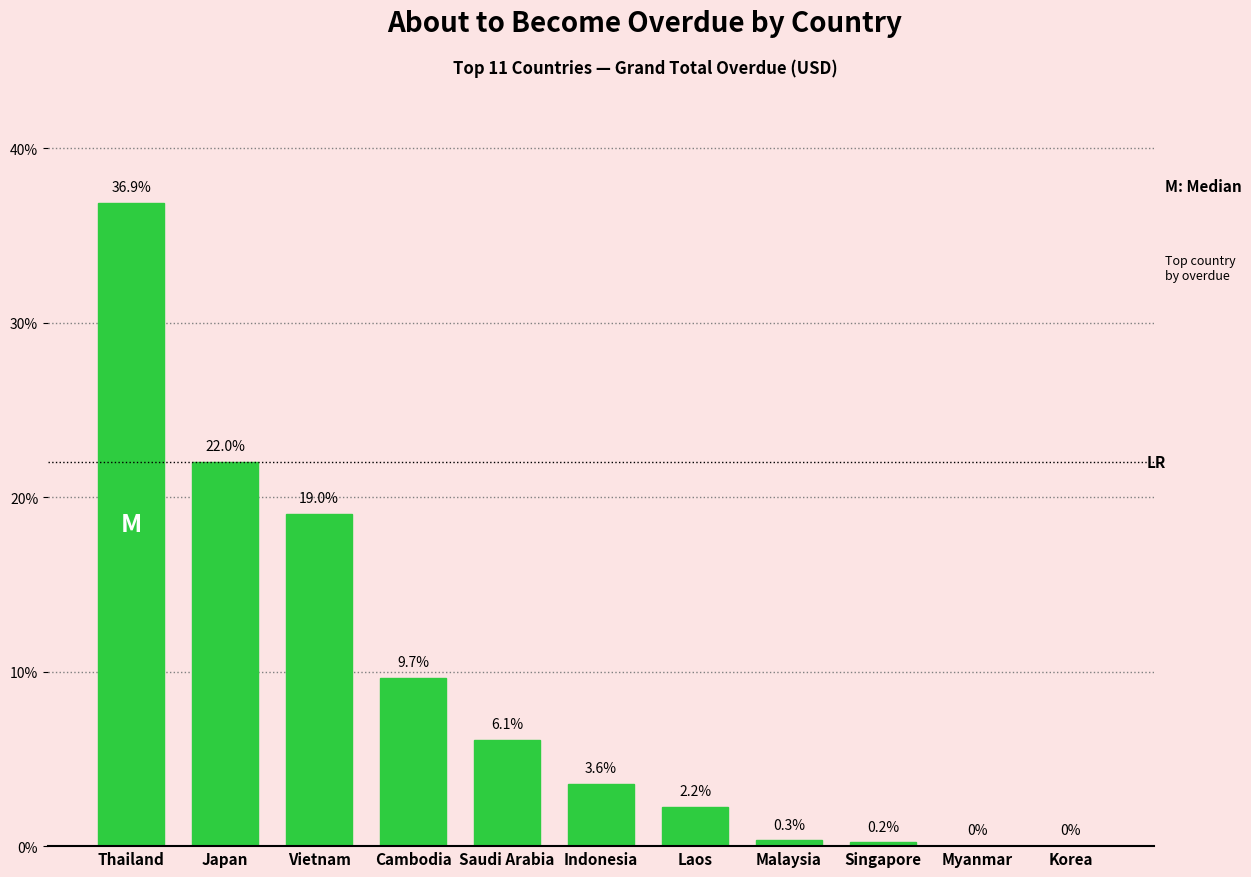

Reading left to right, what are all the values shown in this chart?

Thailand=36.9	Japan=22.0	Vietnam=19.0	Cambodia=9.7	Saudi Arabia=6.1	Indonesia=3.6	Laos=2.2	Malaysia=0.3	Singapore=0.2	Myanmar=0.0	Korea=0.0